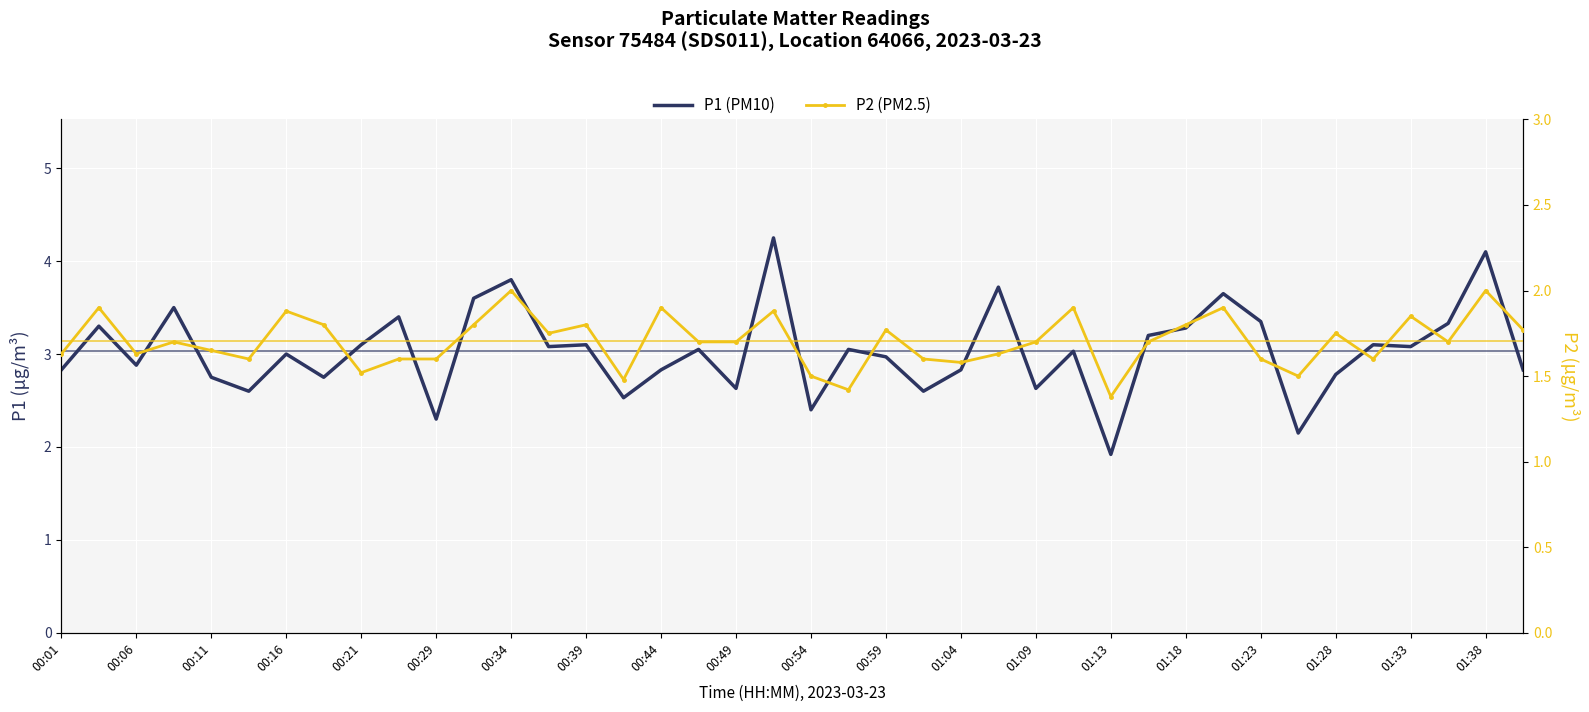

The P1 (PM10) series shows 4.9 at 00:49. True or false?

False